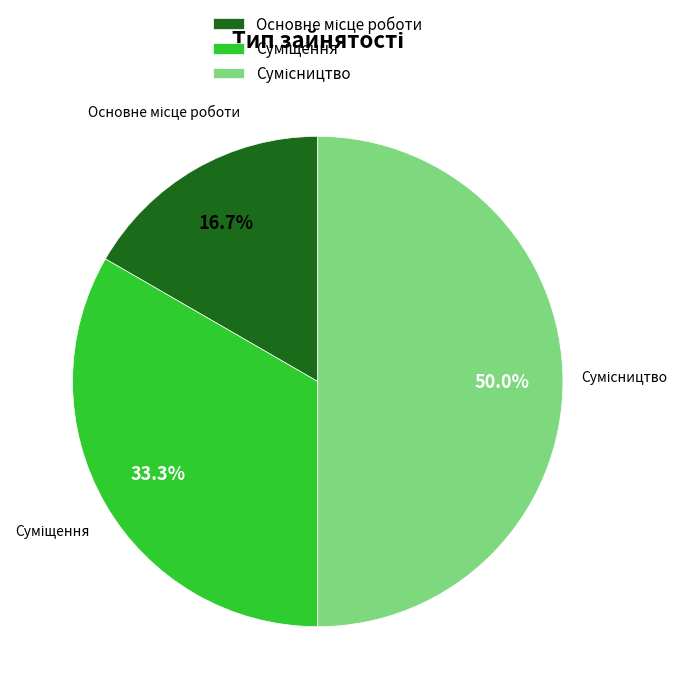

What percentage is the Основне місце роботи slice, to the nearest percent?

17%